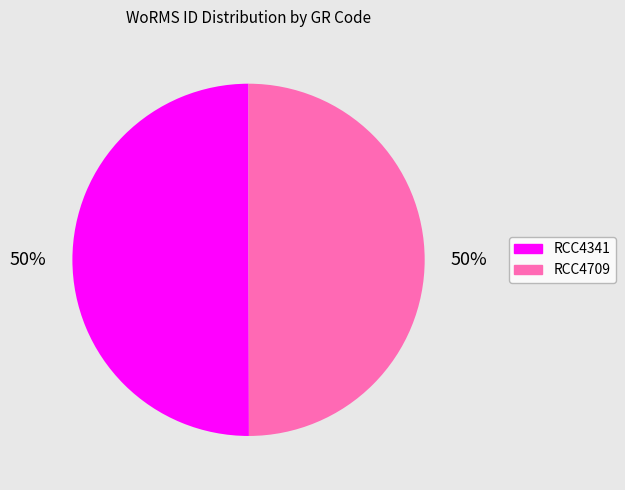

To the nearest percent, what portion does RCC4341 represent?

50%